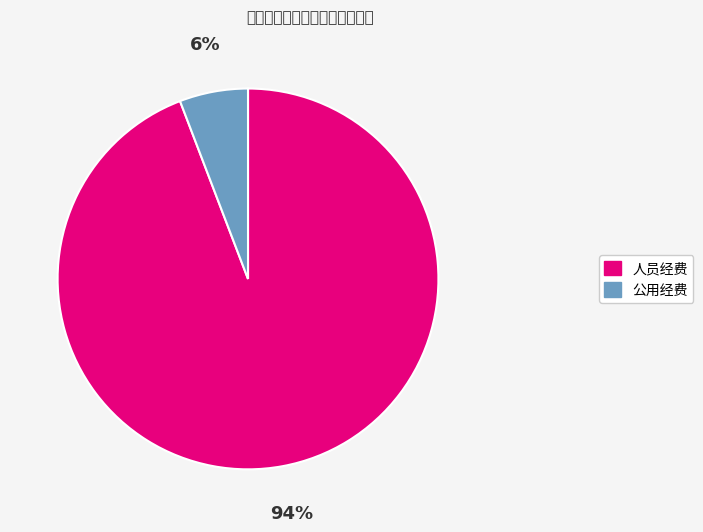

Does 公用经费 represent more than half of the total?

No